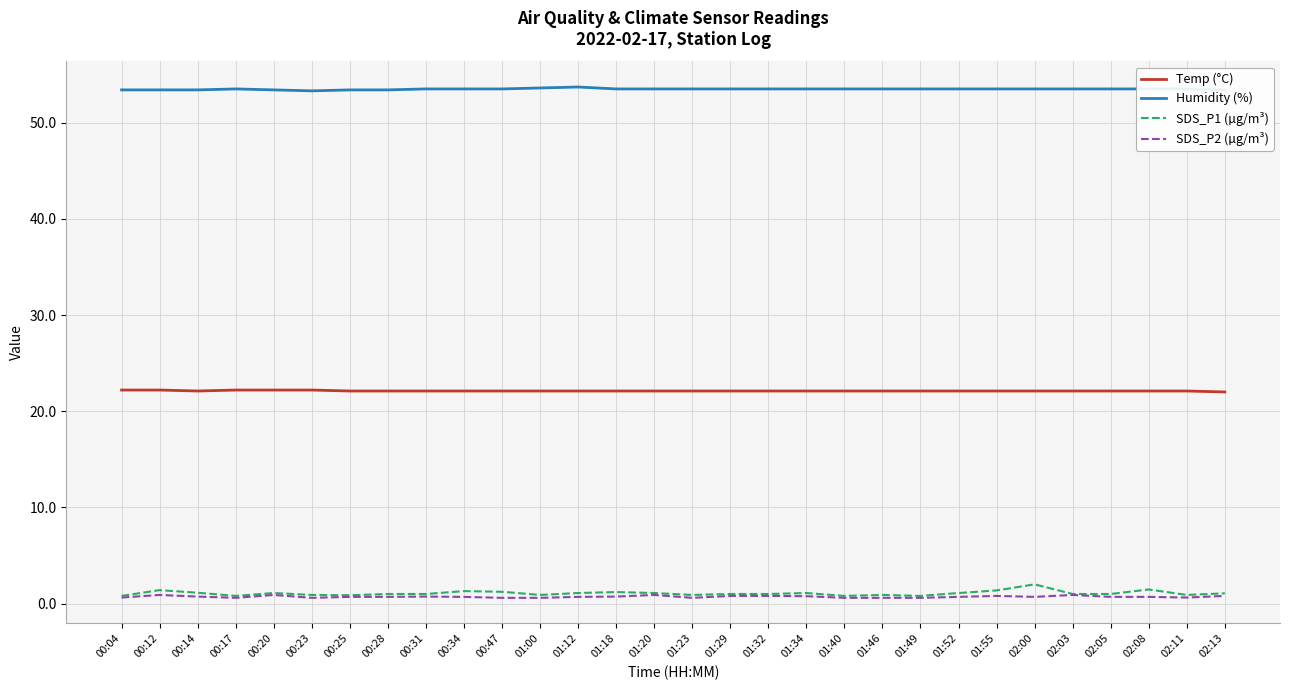

Is it true that Humidity (%) equals 53.5 at 00:47?

True